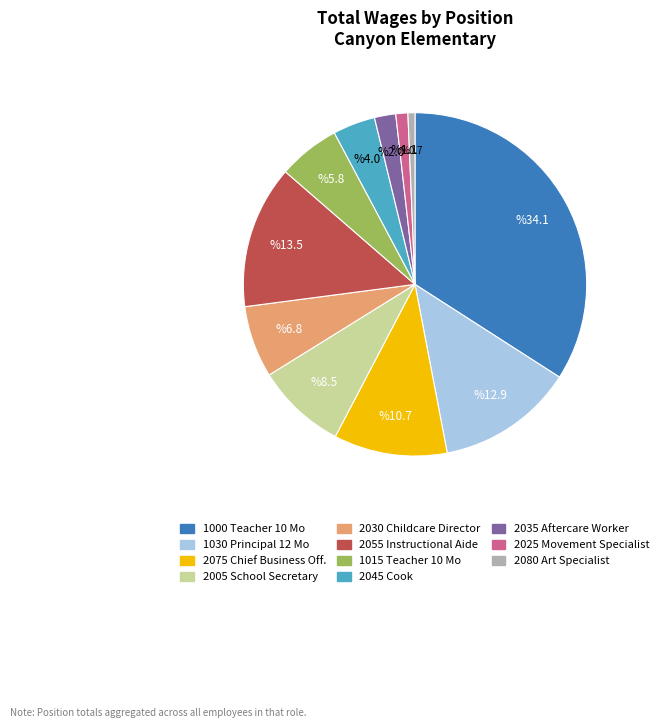

Does any single category account for the majority?

No